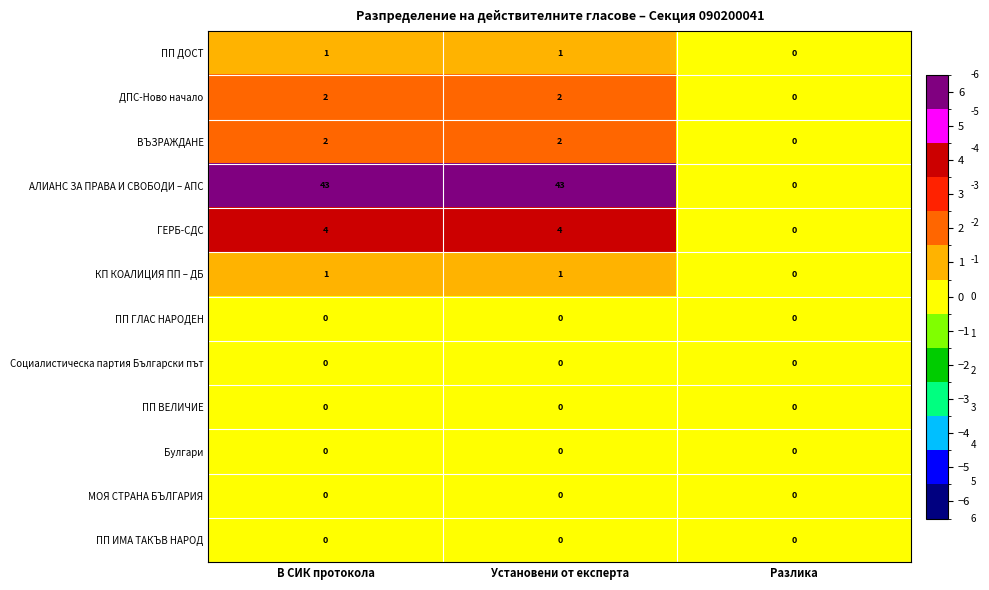

What is the difference between the highest and lowest values at В СИК протокола?

43